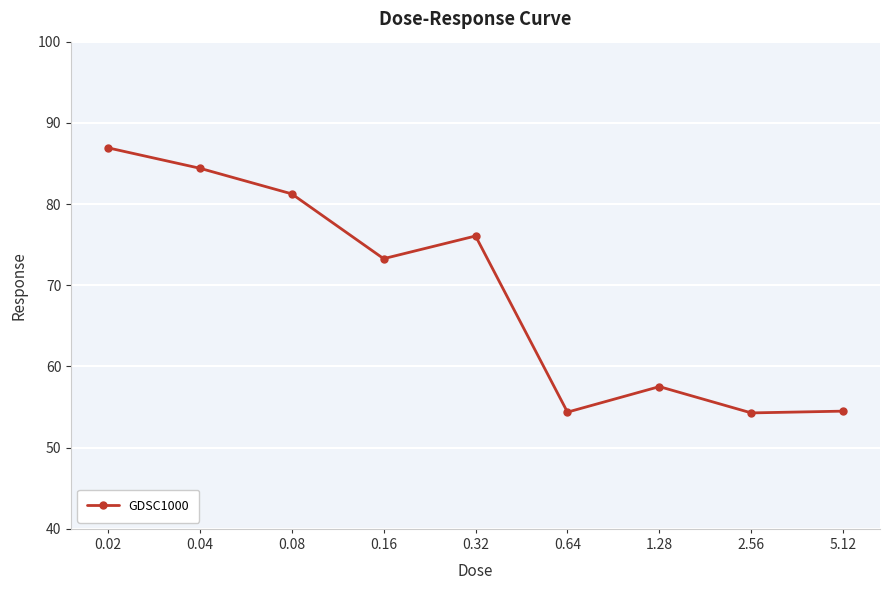

The value at 0.16 is 29.3. True or false?

False